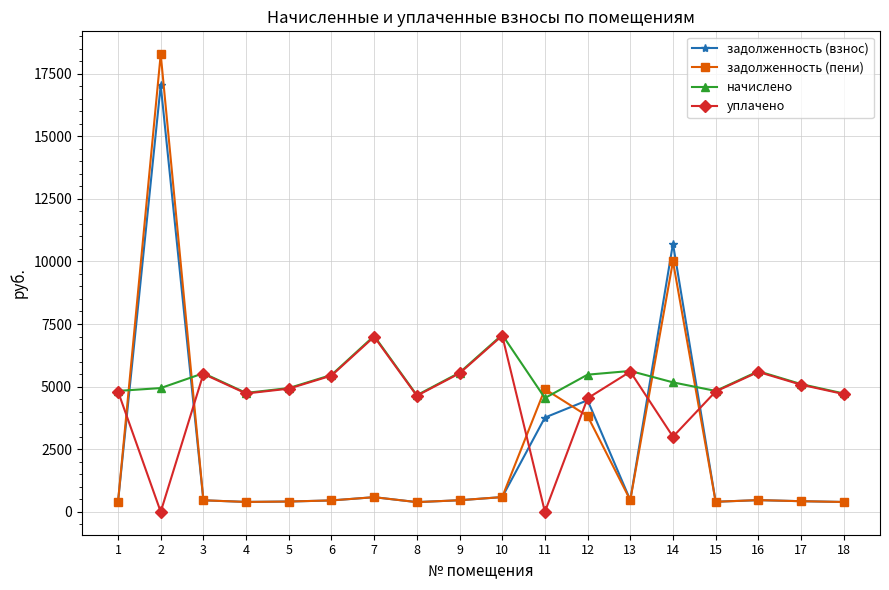

The value of начислено at 4 is 3058.3. True or false?

False